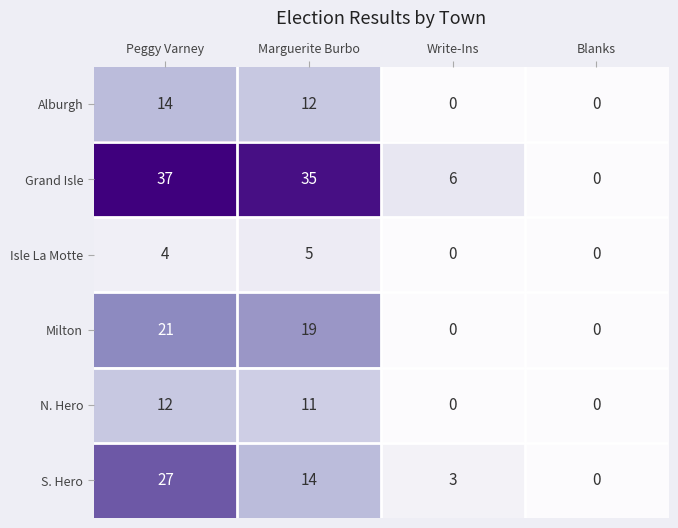

Reading left to right, extract all data points from this chart.

Alburgh: 14	12	0	0
Grand Isle: 37	35	6	0
Isle La Motte: 4	5	0	0
Milton: 21	19	0	0
N. Hero: 12	11	0	0
S. Hero: 27	14	3	0